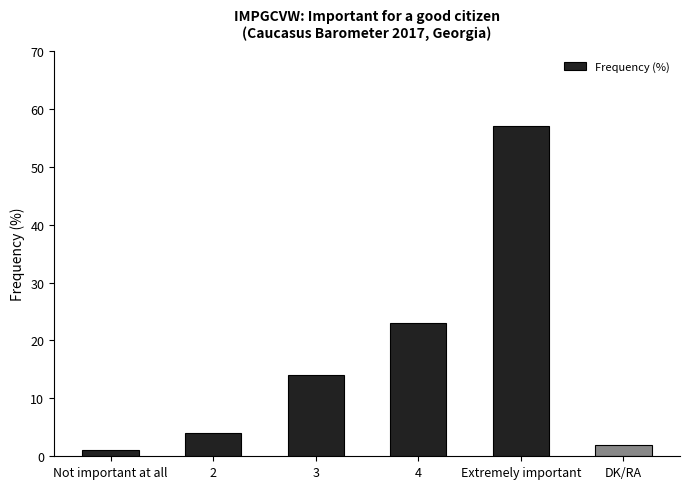

What is the smallest value displayed?

1